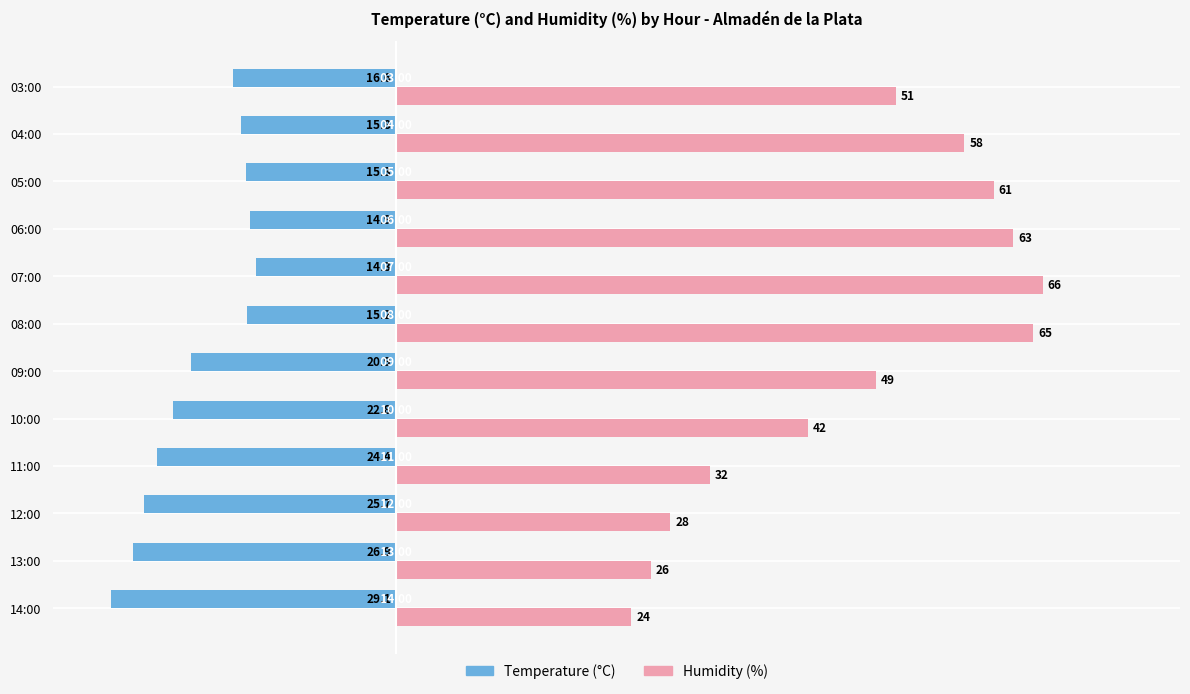

What are all the series names shown in the legend?

Temperature (°C), Humidity (%)